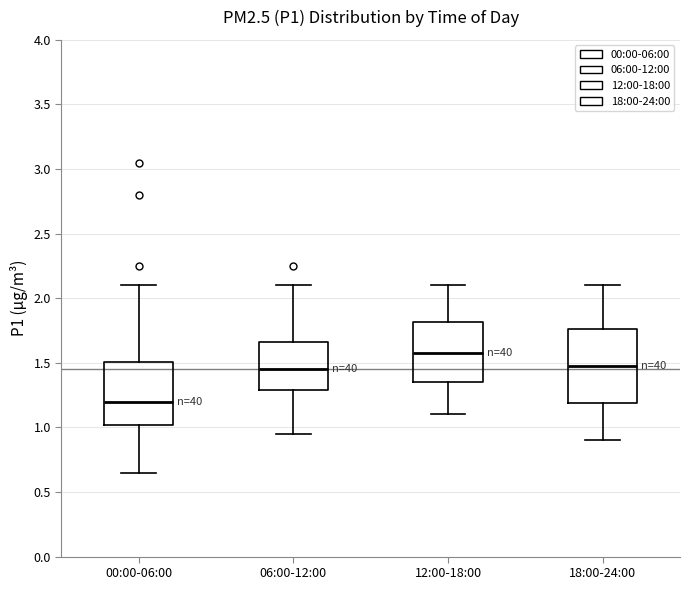

Reading left to right, read every box against the y-axis: the position of its median line, the range the box covers, and the ends of its whiskers. The values are not printed on the chart, so give them approximately, as read against the axis.

00:00-06:00: median 1.20, box 1.00 to 1.50, whiskers 0.65 to 2.10
06:00-12:00: median 1.45, box 1.30 to 1.65, whiskers 0.95 to 2.10
12:00-18:00: median 1.60, box 1.35 to 1.80, whiskers 1.10 to 2.10
18:00-24:00: median 1.50, box 1.20 to 1.75, whiskers 0.90 to 2.10